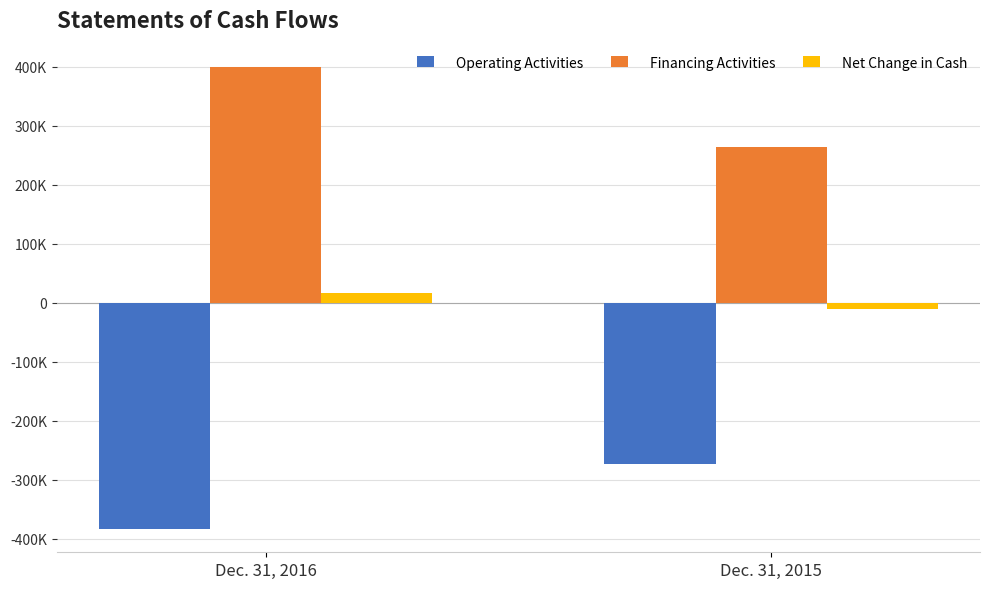

What are all the series names shown in the legend?

Operating Activities, Financing Activities, Net Change in Cash